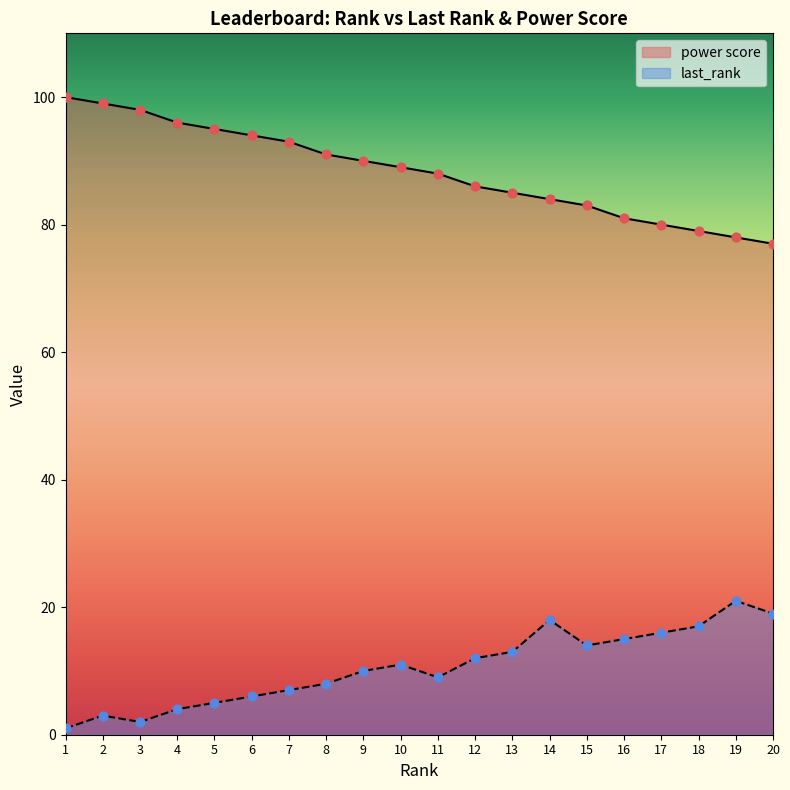

At how many categories does at least one series exceed 39?

20